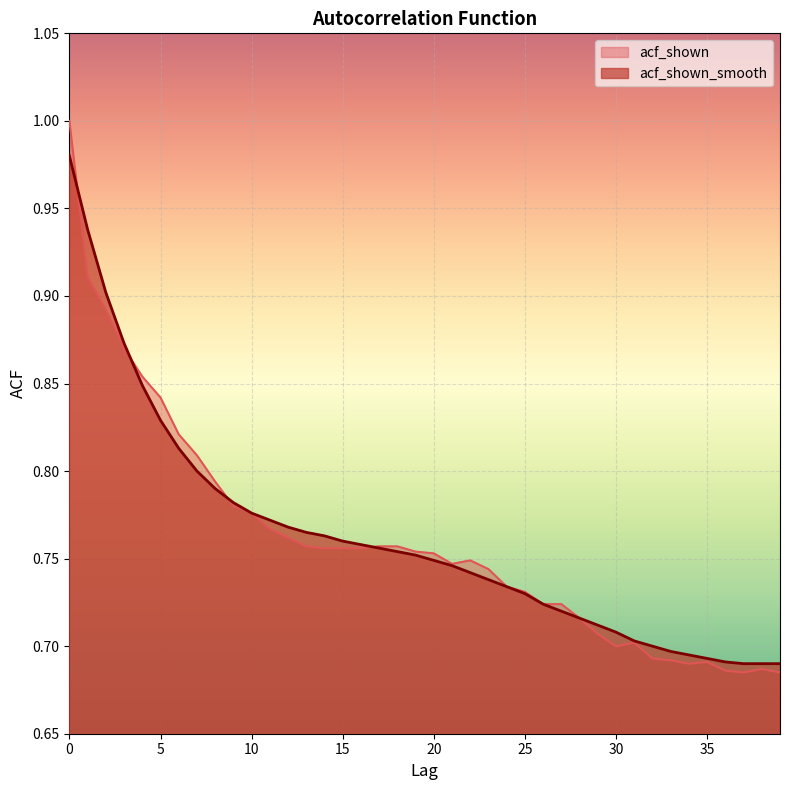

What is the difference between the maximum and minimum values in the acf_shown series?

0.3